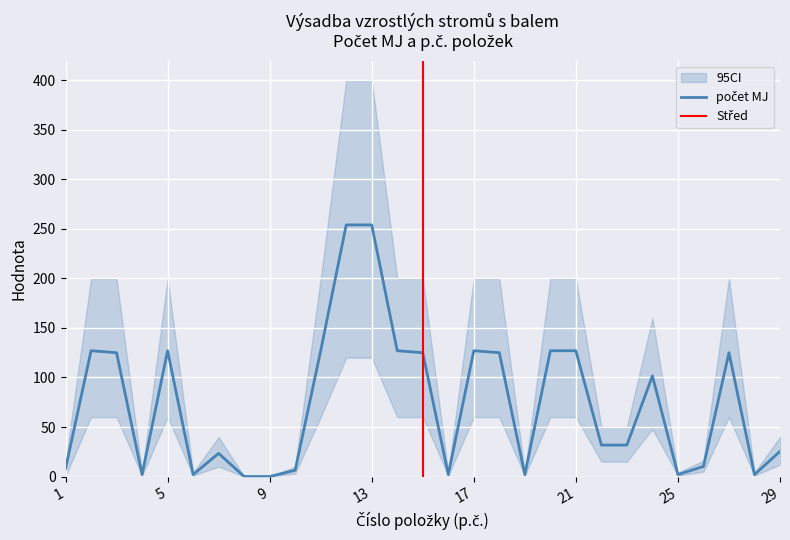

Rank the categories by value from highest to lowest.

12, 13, 2, 5, 11, 14, 17, 20, 21, 3, 15, 18, 27, 24, 22, 23, 29, 7, 26, 1, 10, 4, 6, 16, 19, 25, 28, 8, 9